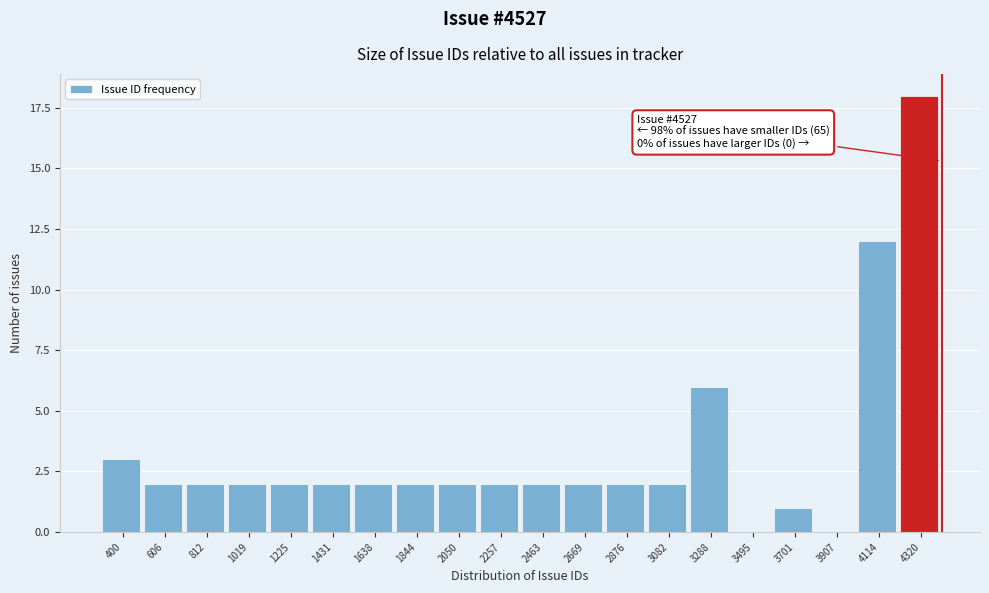

Reading left to right, transcribe all the data shown in this chart.

400=3	606=2	812=2	1019=2	1225=2	1431=2	1638=2	1844=2	2050=2	2257=2	2463=2	2669=2	2876=2	3082=2	3288=6	3495=0	3701=1	3907=0	4114=12	4320=18